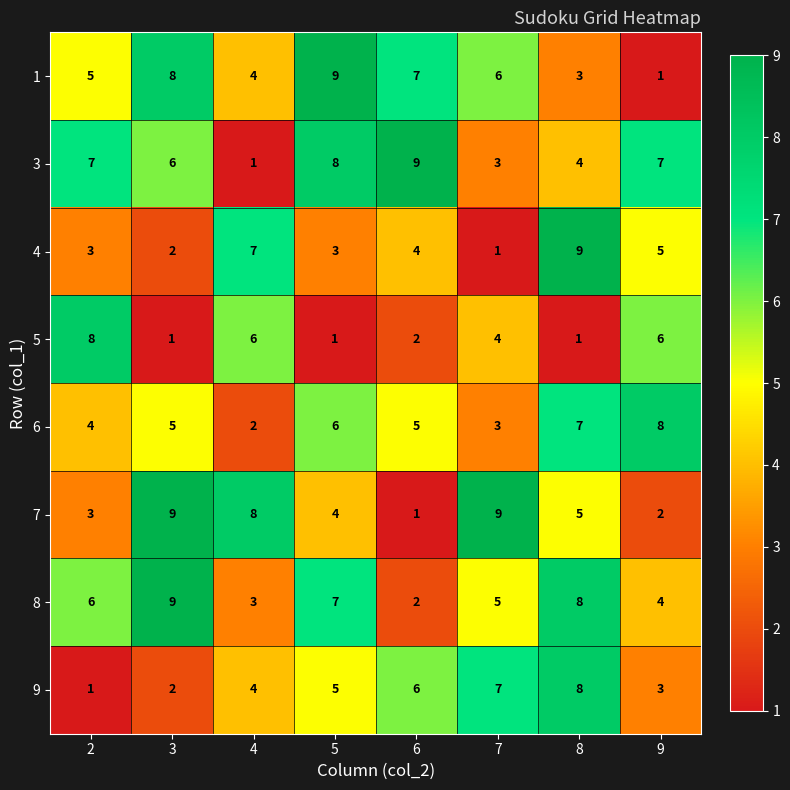

What is the total value across all series at 6?

36